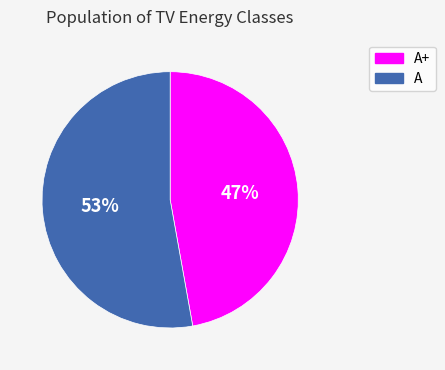

To the nearest percent, what is the average slice percentage?

50%